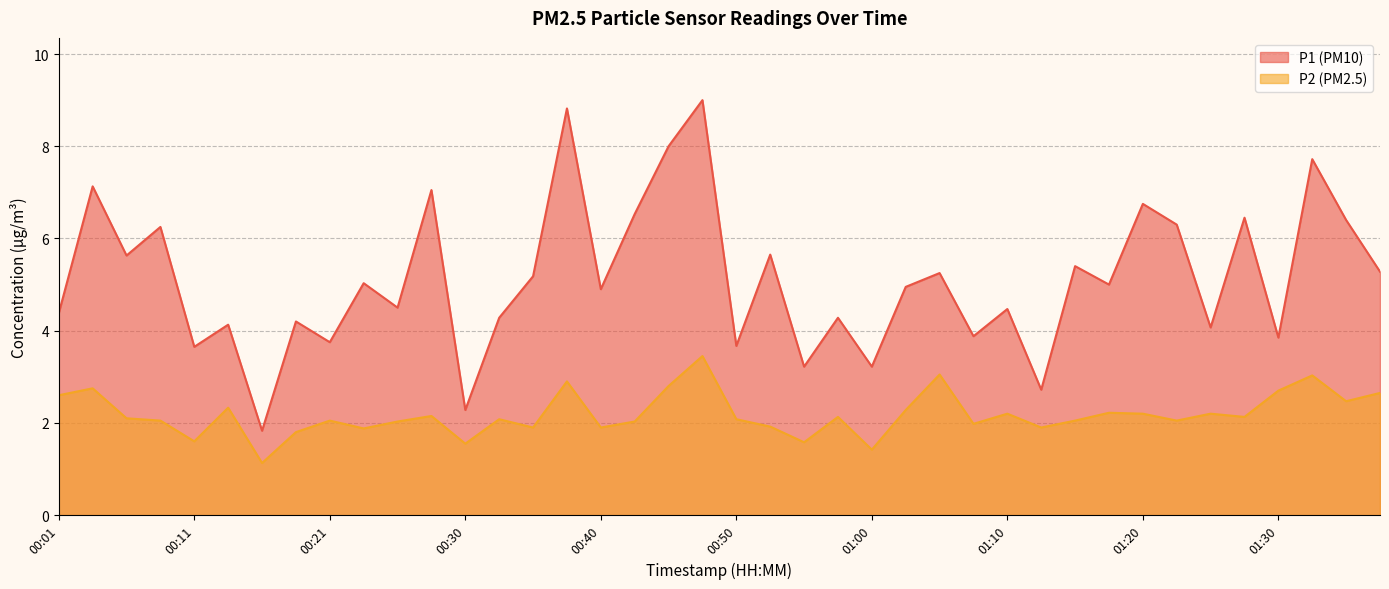

How many lines are shown in the chart?

2